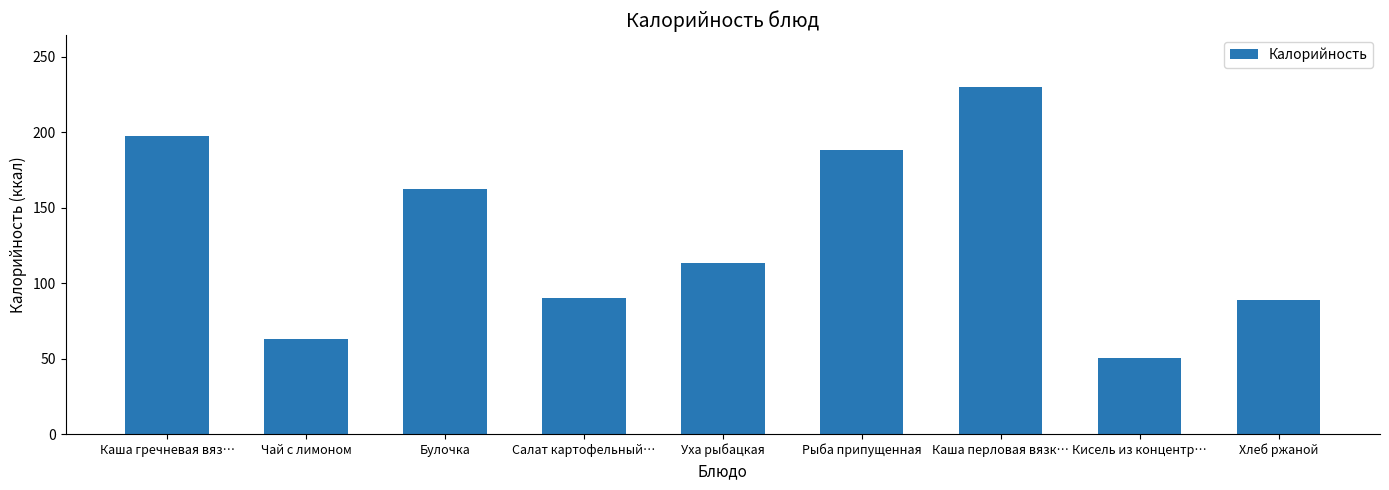

Is it true that the value at Каша перловая вязк… is 229.8?

True